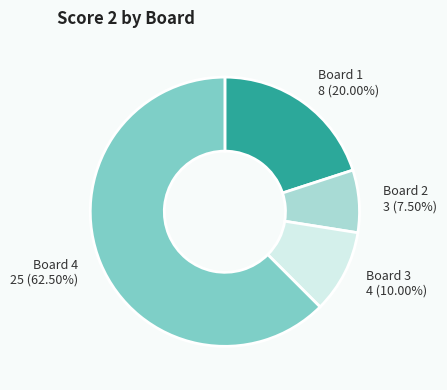

Approximately how many times larger is the value at Board 2 compared to Board 1?

0.4